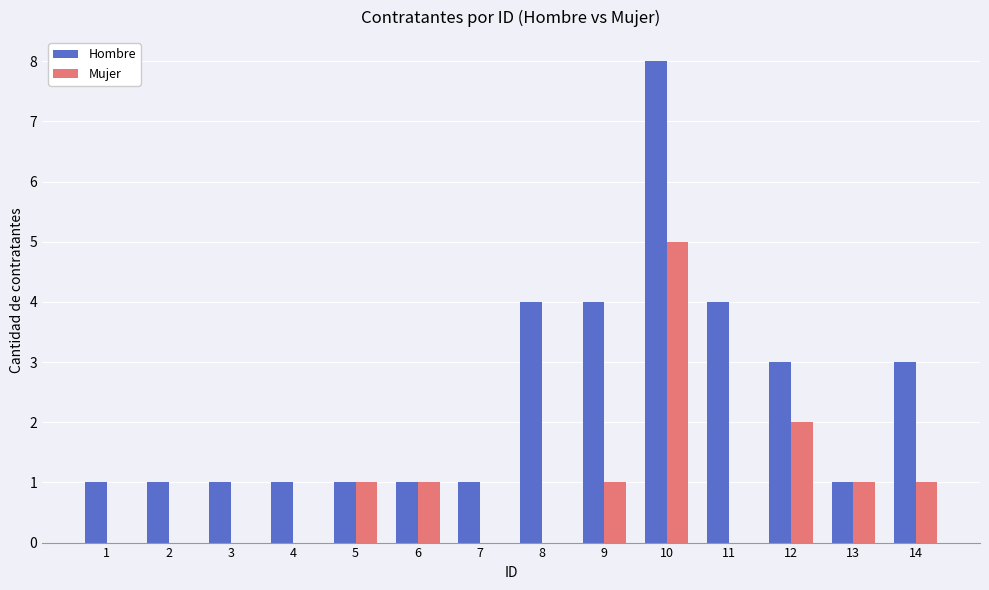

What is the maximum value shown in the chart?

8